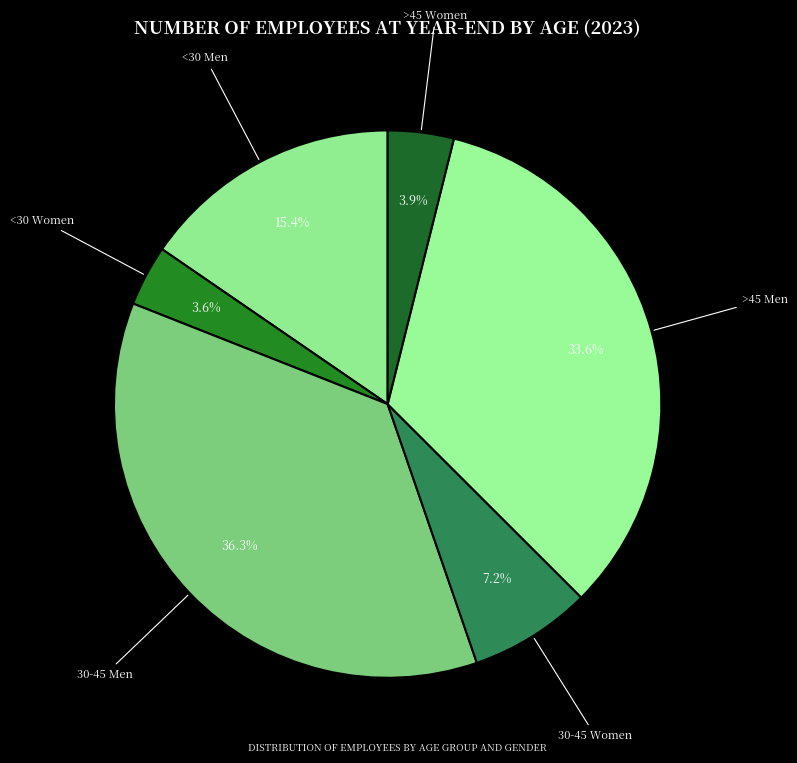

What is the largest slice in the pie chart?

30-45 Men